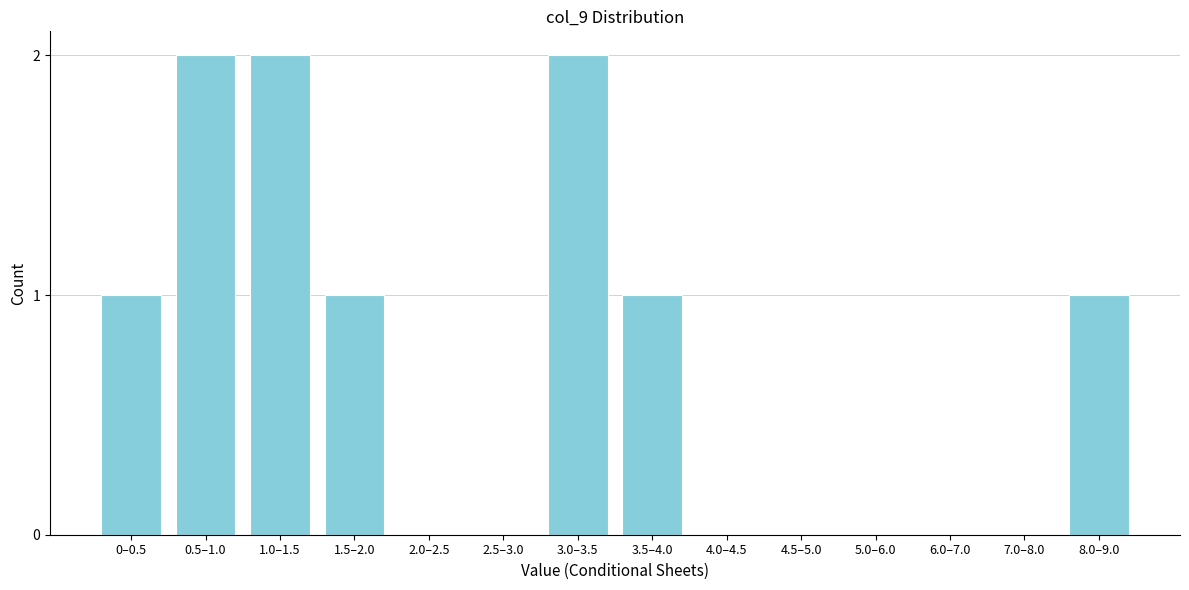

Reading left to right, list all the values displayed in this chart.

0–0.5=1	0.5–1.0=2	1.0–1.5=2	1.5–2.0=1	2.0–2.5=0	2.5–3.0=0	3.0–3.5=2	3.5–4.0=1	4.0–4.5=0	4.5–5.0=0	5.0–6.0=0	6.0–7.0=0	7.0–8.0=0	8.0–9.0=1